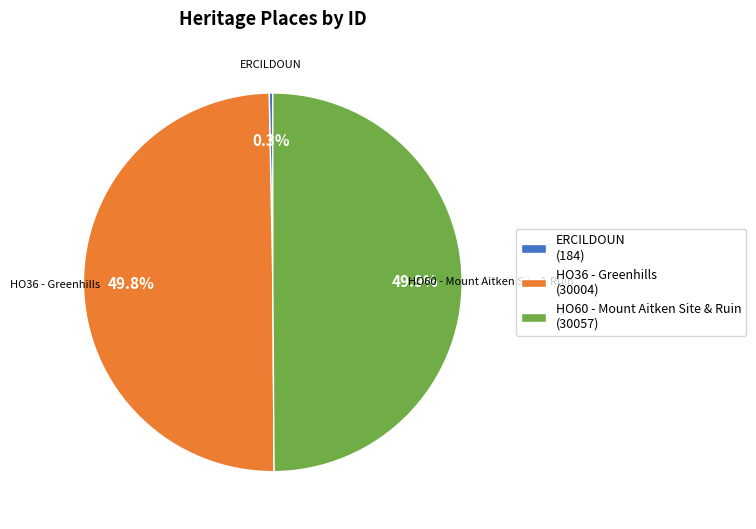

Is ERCILDOUN the majority of the pie?

No